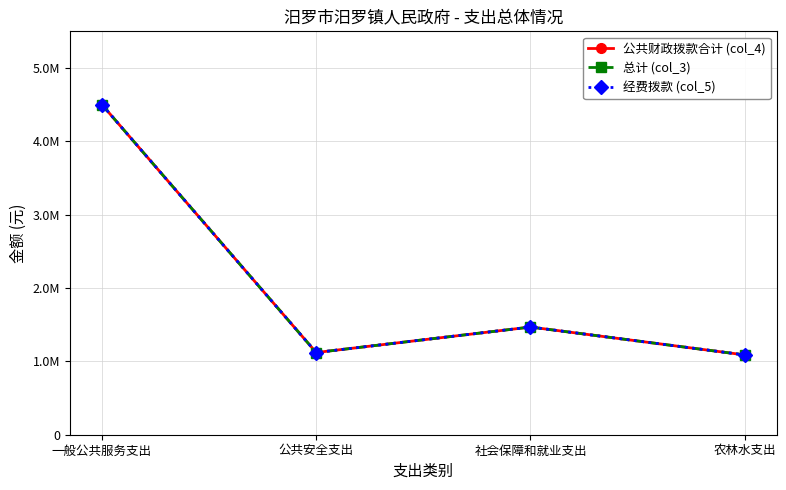

Reading left to right, transcribe all the data shown in this chart.

公共财政拨款合计 (col_4): 一般公共服务支出=4500929.0	公共安全支出=1120509.7	社会保障和就业支出=1468252.0	农林水支出=1087914.4
总计 (col_3): 一般公共服务支出=4500929.0	公共安全支出=1120509.7	社会保障和就业支出=1468252.0	农林水支出=1087914.4
经费拨款 (col_5): 一般公共服务支出=4500929.0	公共安全支出=1120509.7	社会保障和就业支出=1468252.0	农林水支出=1087914.4